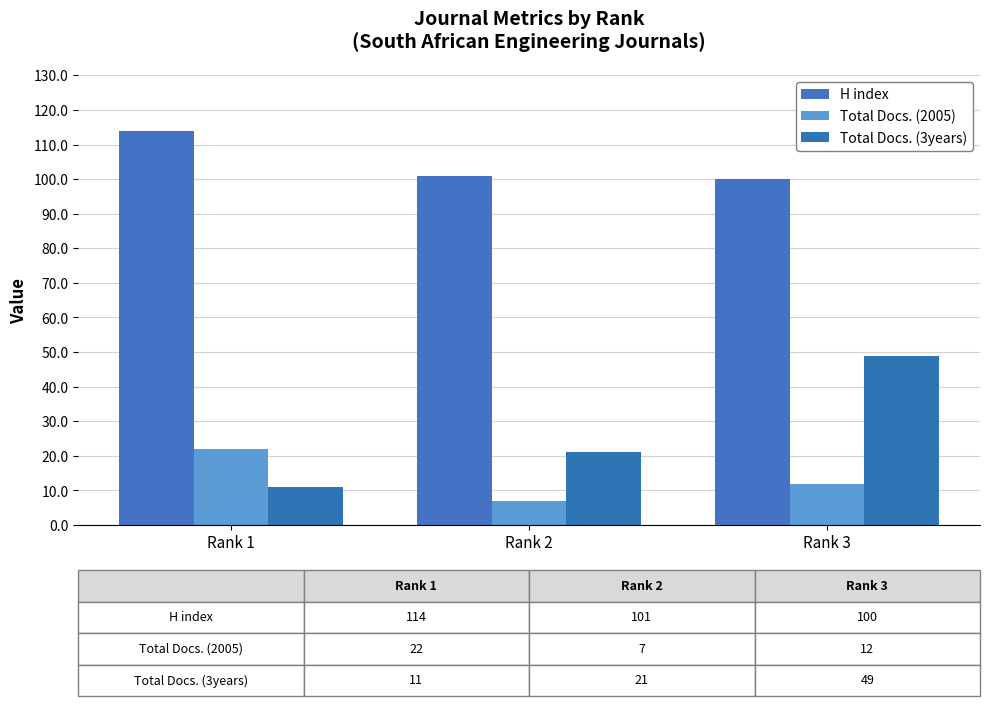

What is the sum of all Total Docs. (3years) values?

81